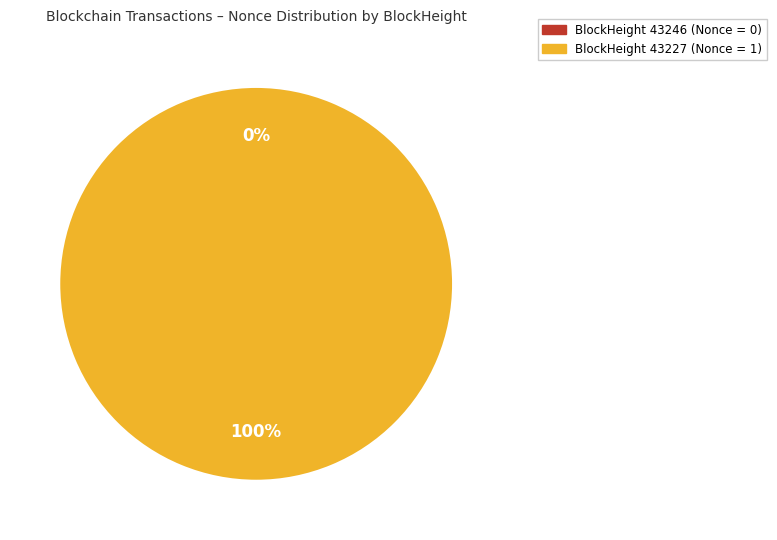

What is the largest slice in the pie chart?

43227